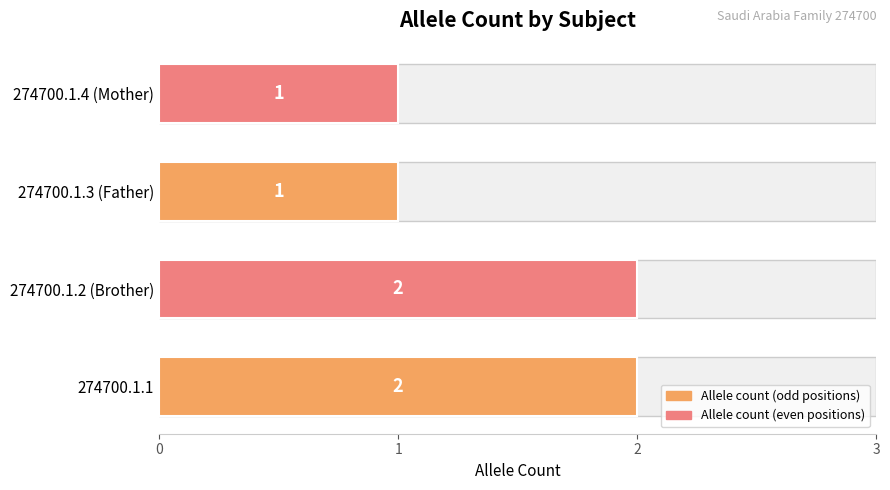

What is the sum of the values at 274700.1.4 (Mother) and 274700.1.1?

3